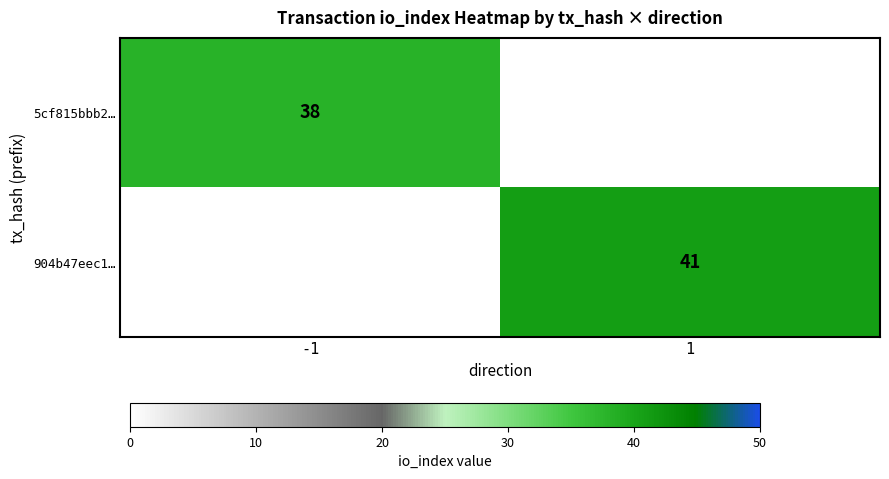

True or false: 904b47eec1… has a value of 41 at 1.

True